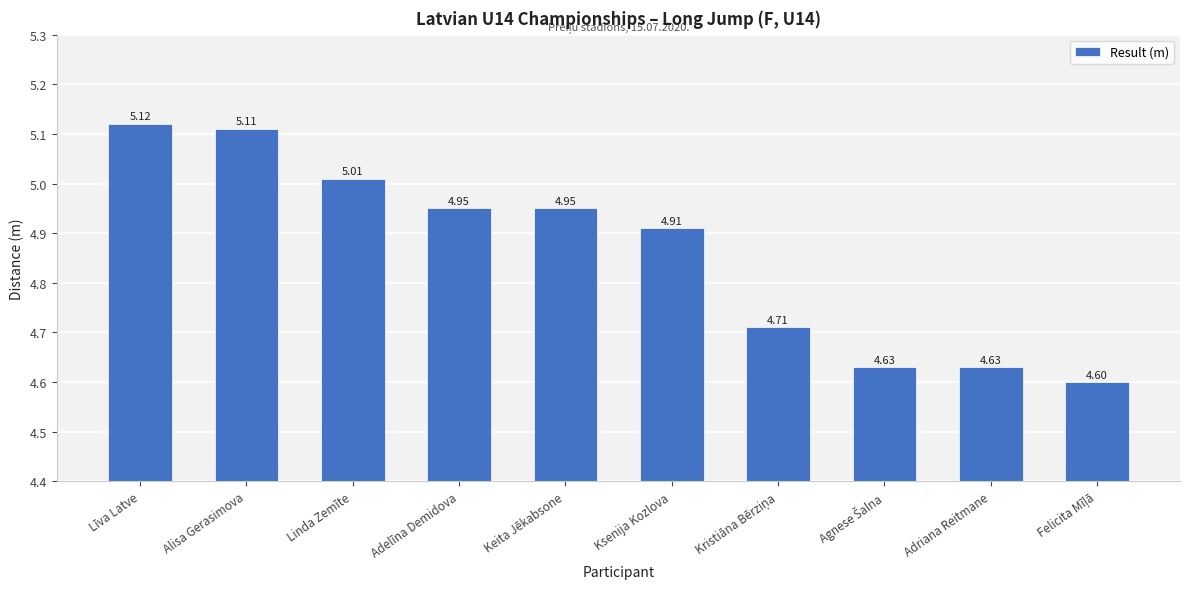

What is the minimum value shown in the chart?

4.6